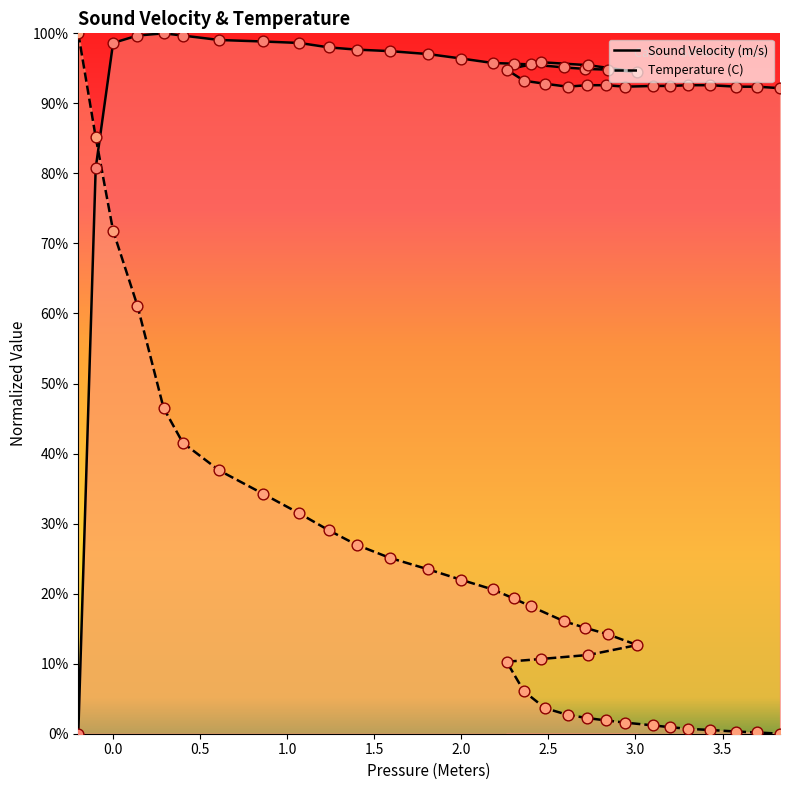

Is the value of Temperature (C) at 4.0 greater than the value of Sound Velocity (m/s) at 25?

No